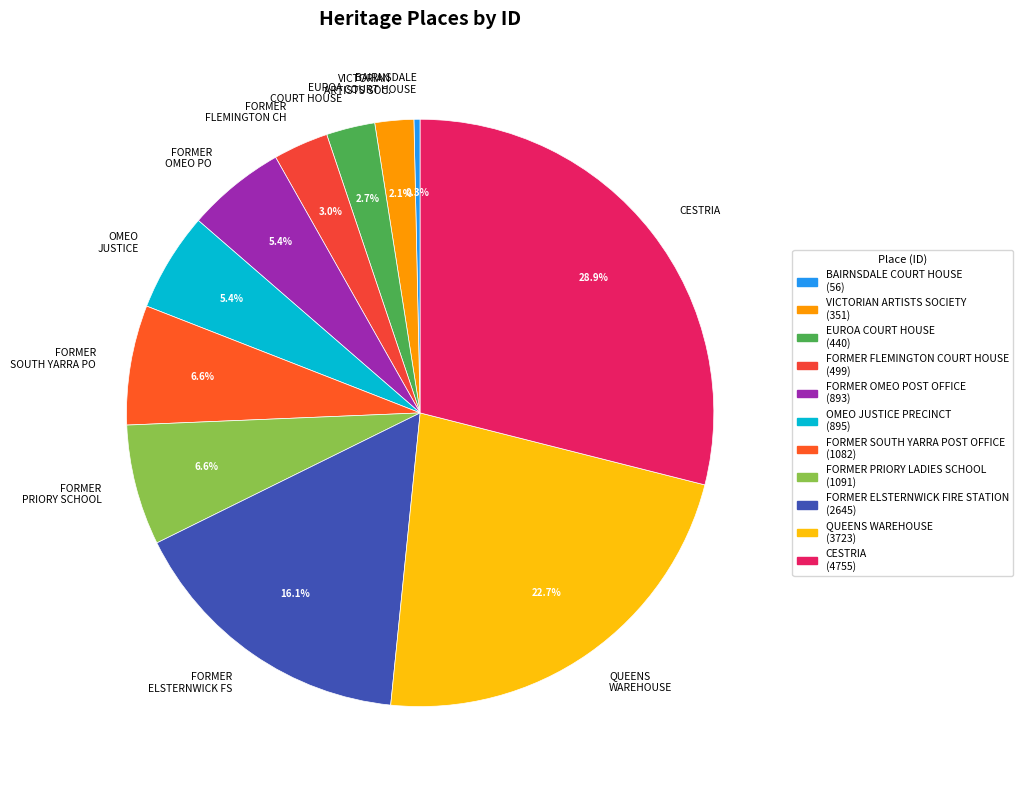

Which has a higher value, FORMER OMEO PO or BAIRNSDALE COURT HOUSE?

FORMER OMEO PO